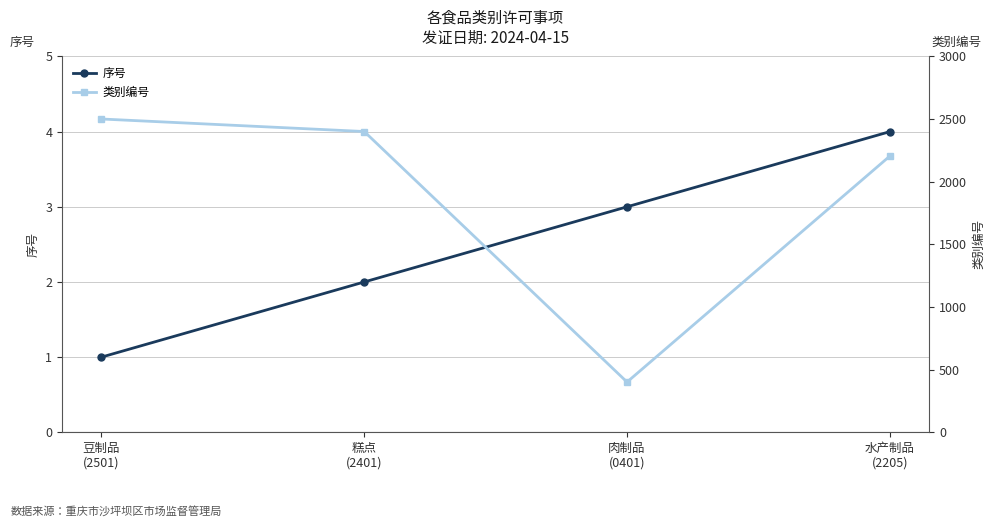

What position from the left is 水产制品
(2205)?

4